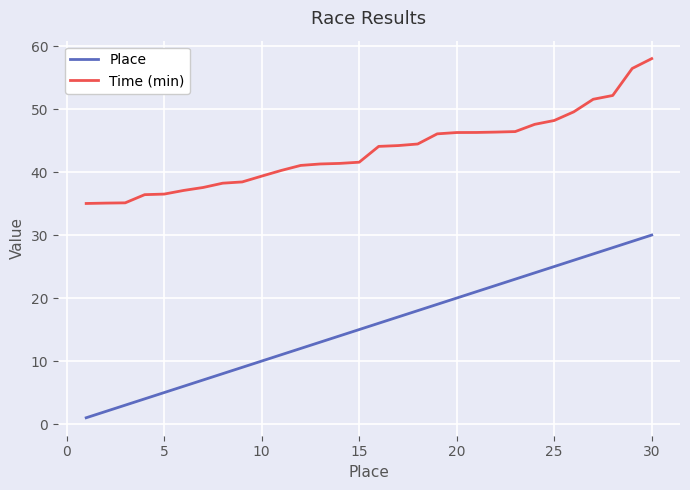

True or false: Place and Time (min) intersect in this chart.

False